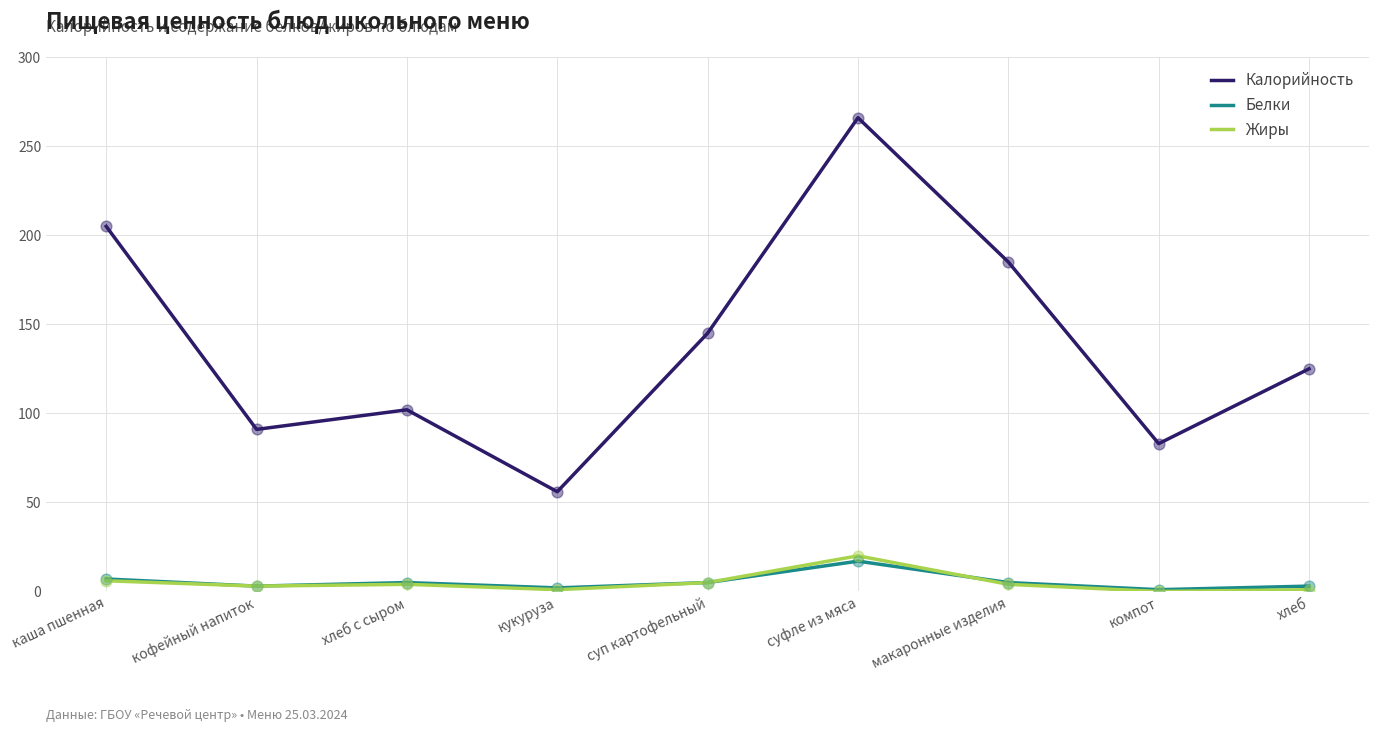

At how many categories does at least one series exceed 235?

1